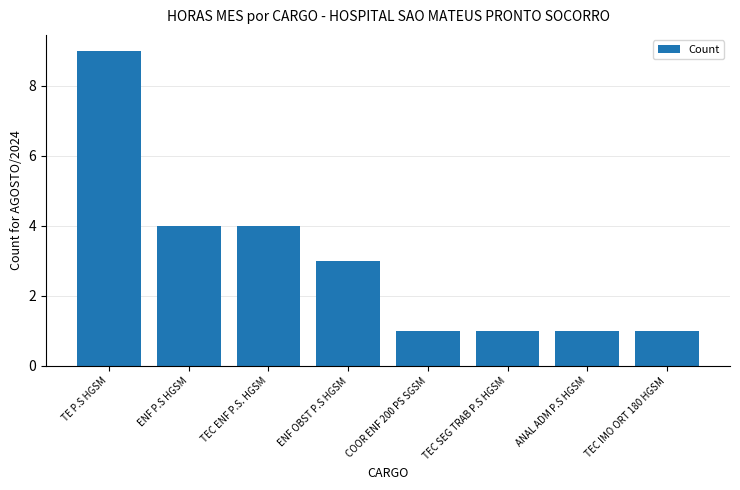

Reading left to right, list all the values displayed in this chart.

TE P.S HGSM=9	ENF P.S HGSM=4	TEC ENF P.S. HGSM=4	ENF OBST P.S HGSM=3	COOR ENF 200 PS SGSM=1	TEC SEG TRAB P.S HGSM=1	ANAL ADM P.S HGSM=1	TEC IMO ORT 180 HGSM=1